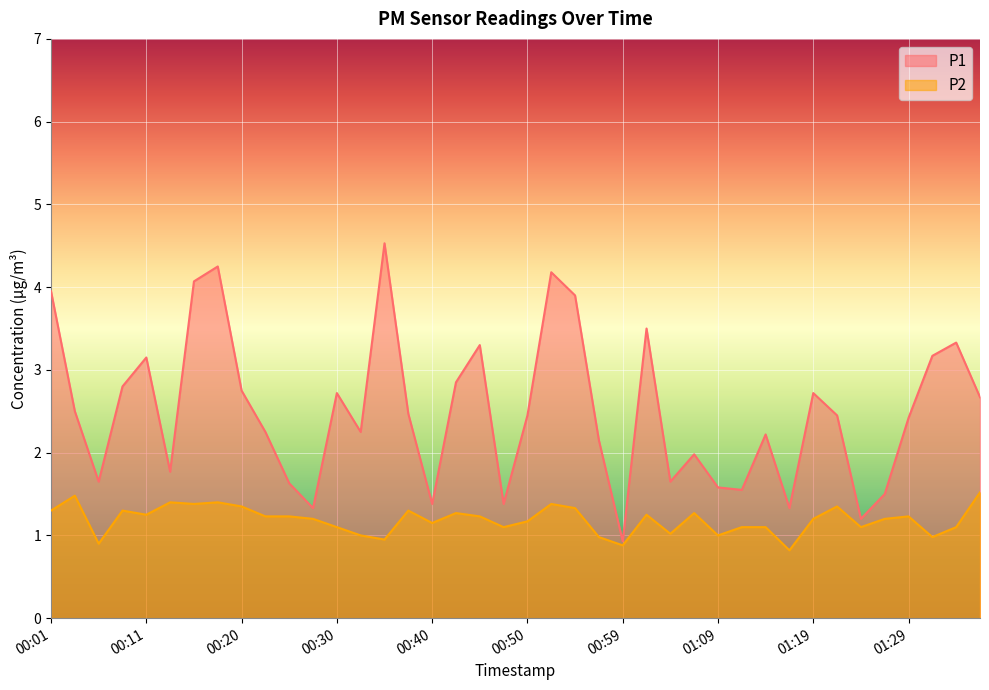

Rank the series by their maximum value, from lowest to highest.

P2, P1